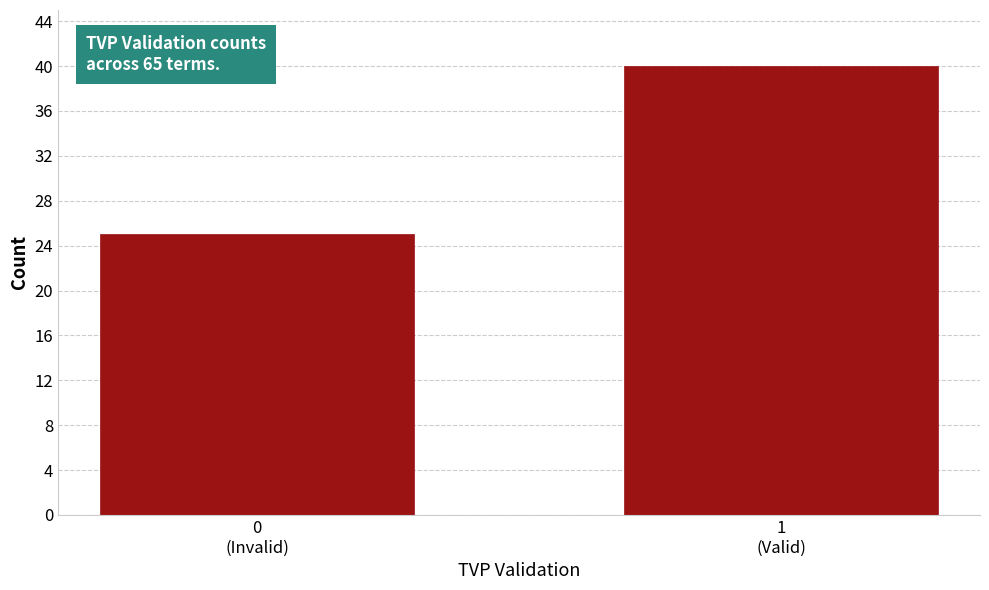

Reading left to right, list all the values displayed in this chart.

25	40